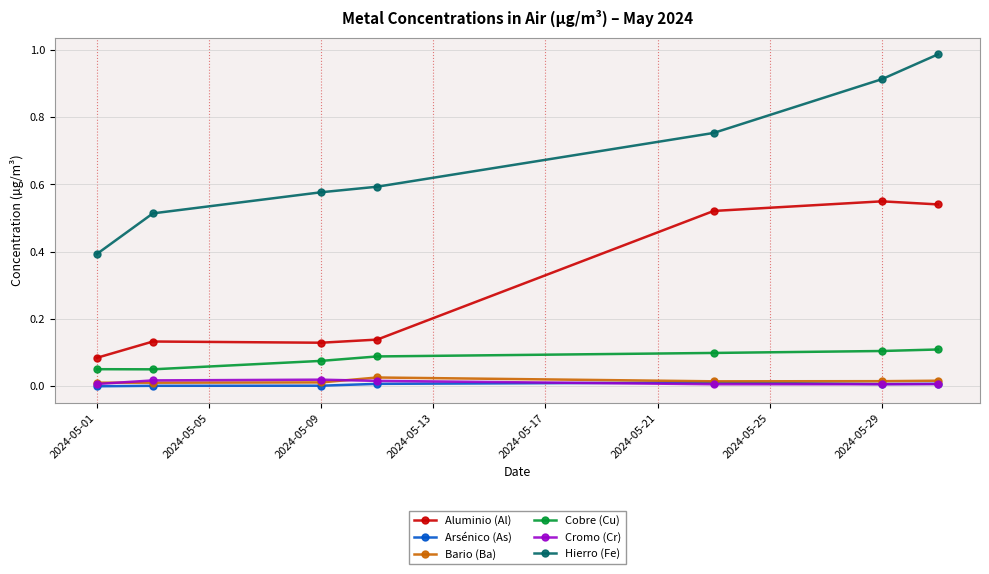

Which series has the widest spread of values?

Hierro (Fe)